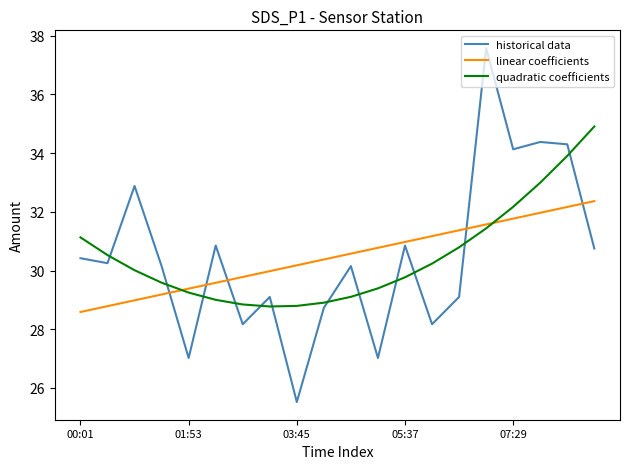

Does the chart have visible grid lines?

No